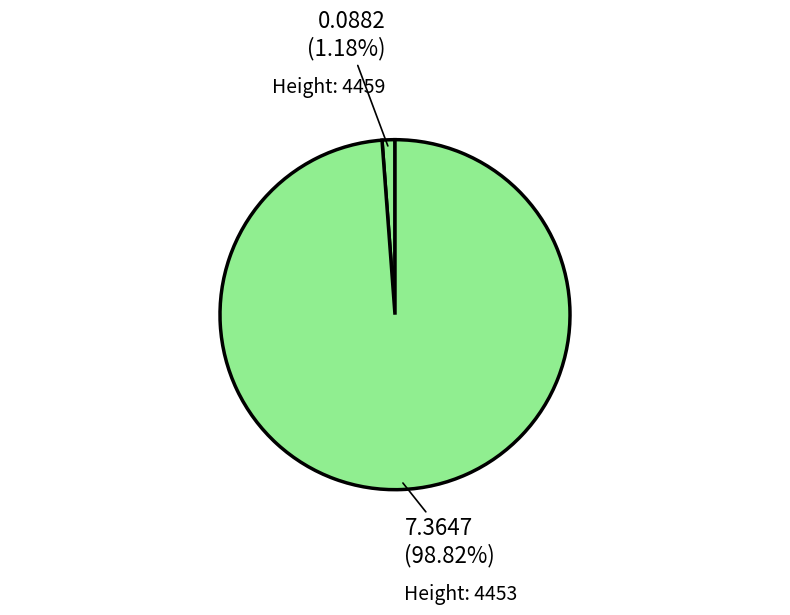

How many segments does this pie chart have?

2